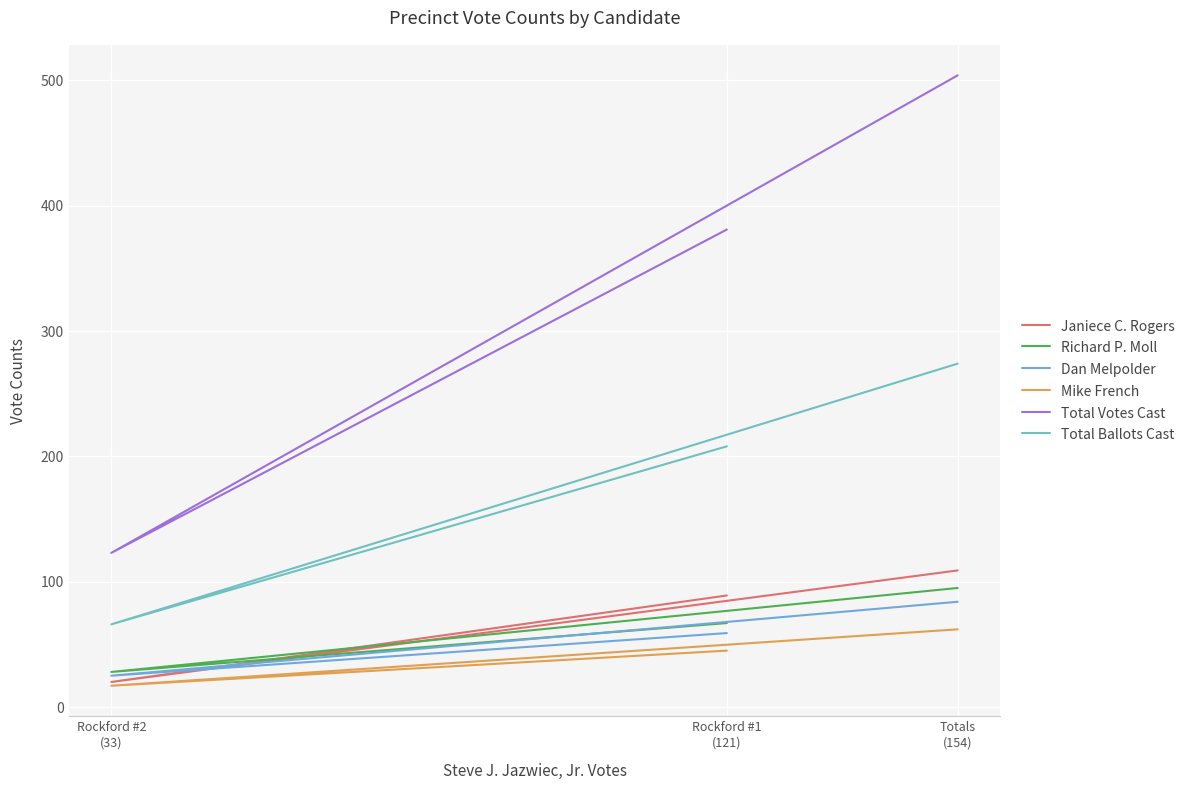

What is the minimum value for Richard P. Moll?

28